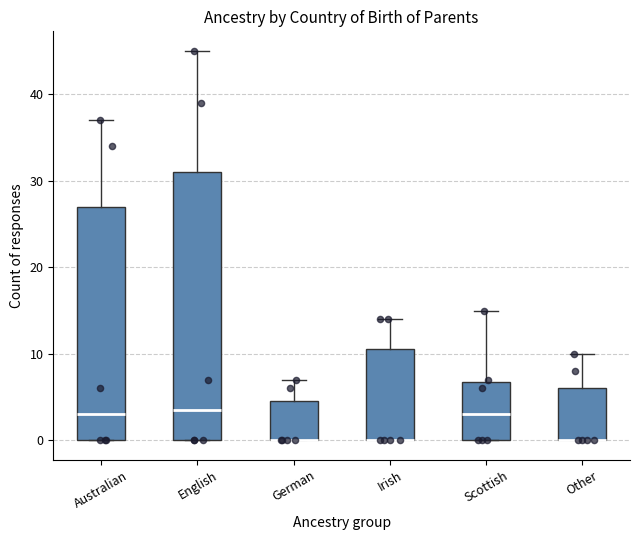

Reading left to right, read every box against the y-axis: the position of its median line, the range the box covers, and the ends of its whiskers. The values are not printed on the chart, so give them approximately, as read against the axis.

Australian: median 3, box 0 to 27, whiskers 0 to 37
English: median 4, box 0 to 31, whiskers 0 to 45
German: median 0 (drawn on the box's lower edge), box 0 to 5, whiskers 0 to 7
Irish: median 0 (drawn on the box's lower edge), box 0 to 11, whiskers 0 to 14
Scottish: median 3, box 0 to 7, whiskers 0 to 15
Other: median 0 (drawn on the box's lower edge), box 0 to 6, whiskers 0 to 10